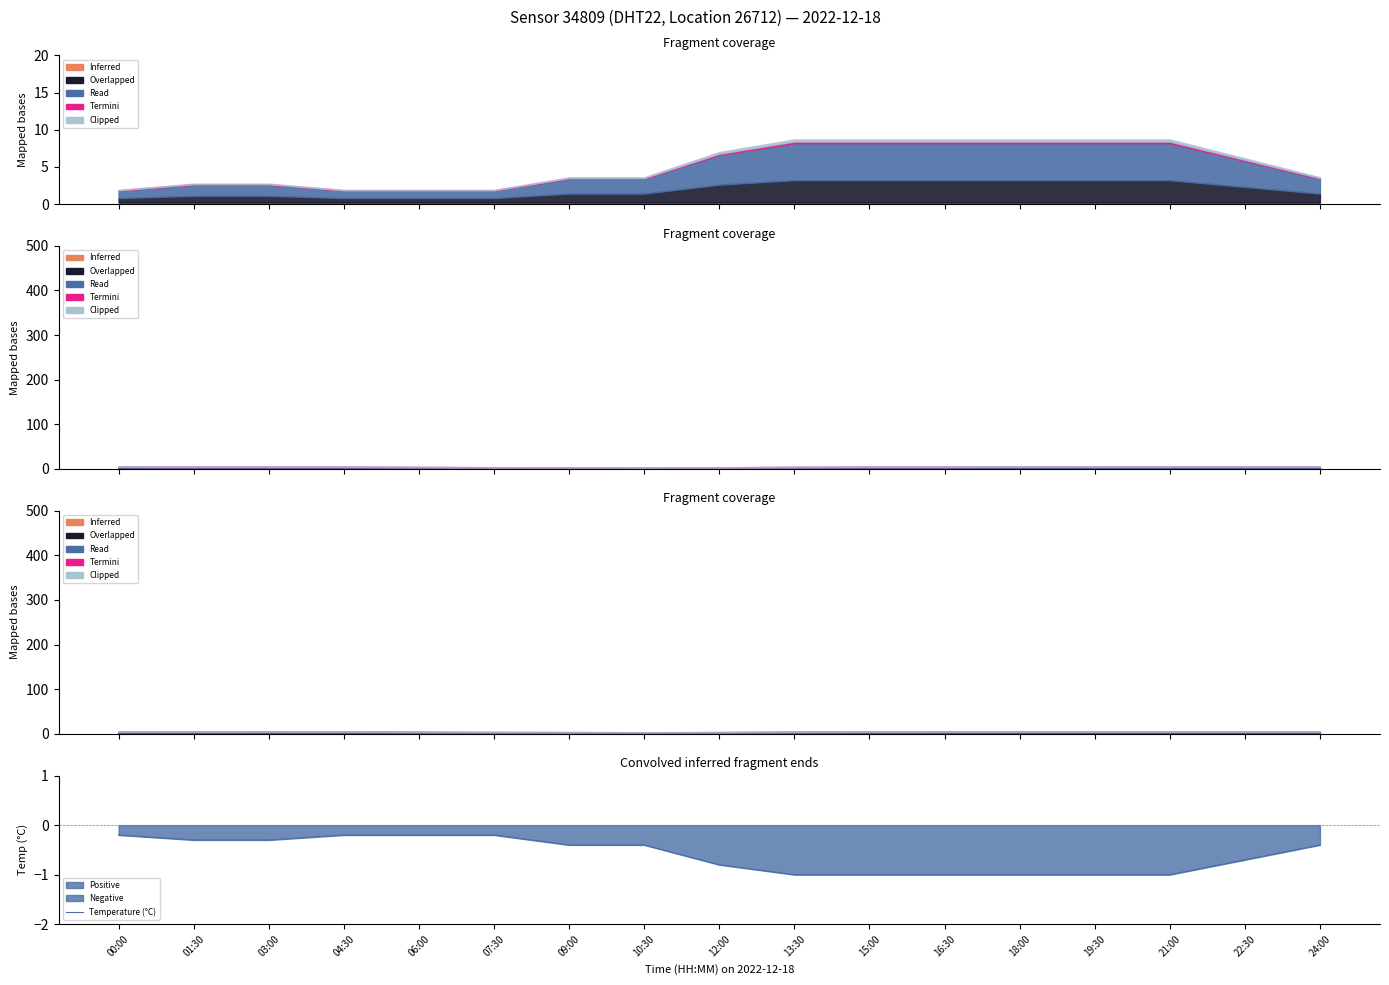

The value of Temperature (°C) at 15:00 is -1.0. True or false?

True